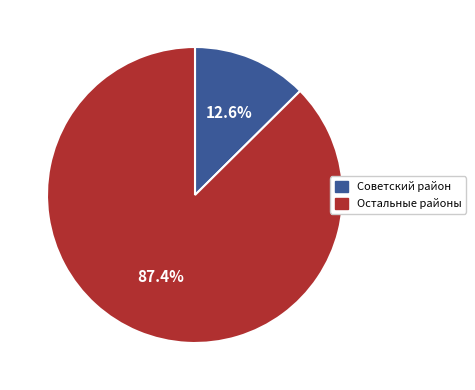

Count the number of slices in the pie.

2